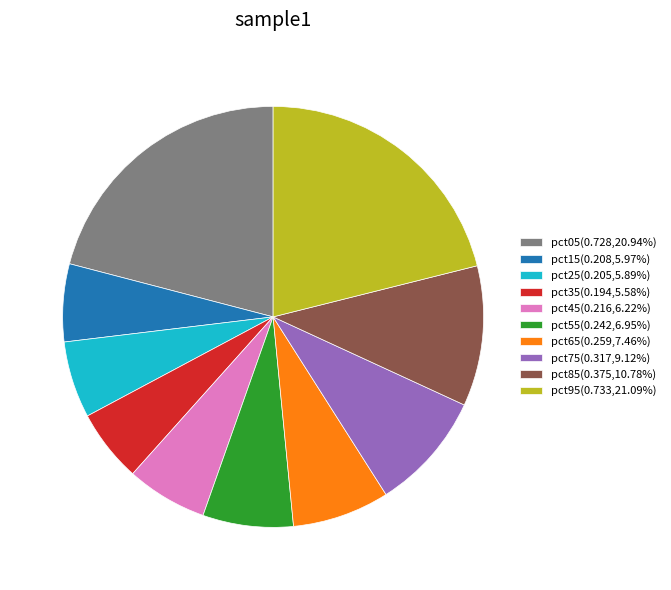

Is there any slice that represents more than half of the pie?

No